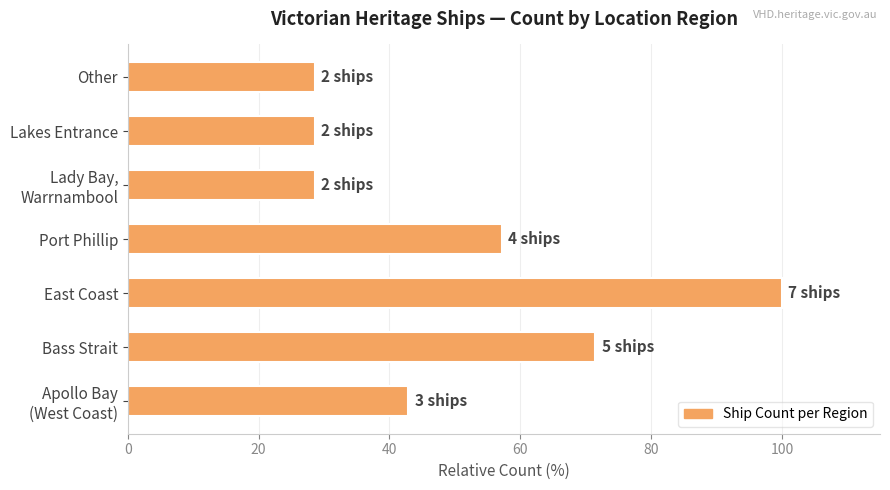

What is the average value?

51.0